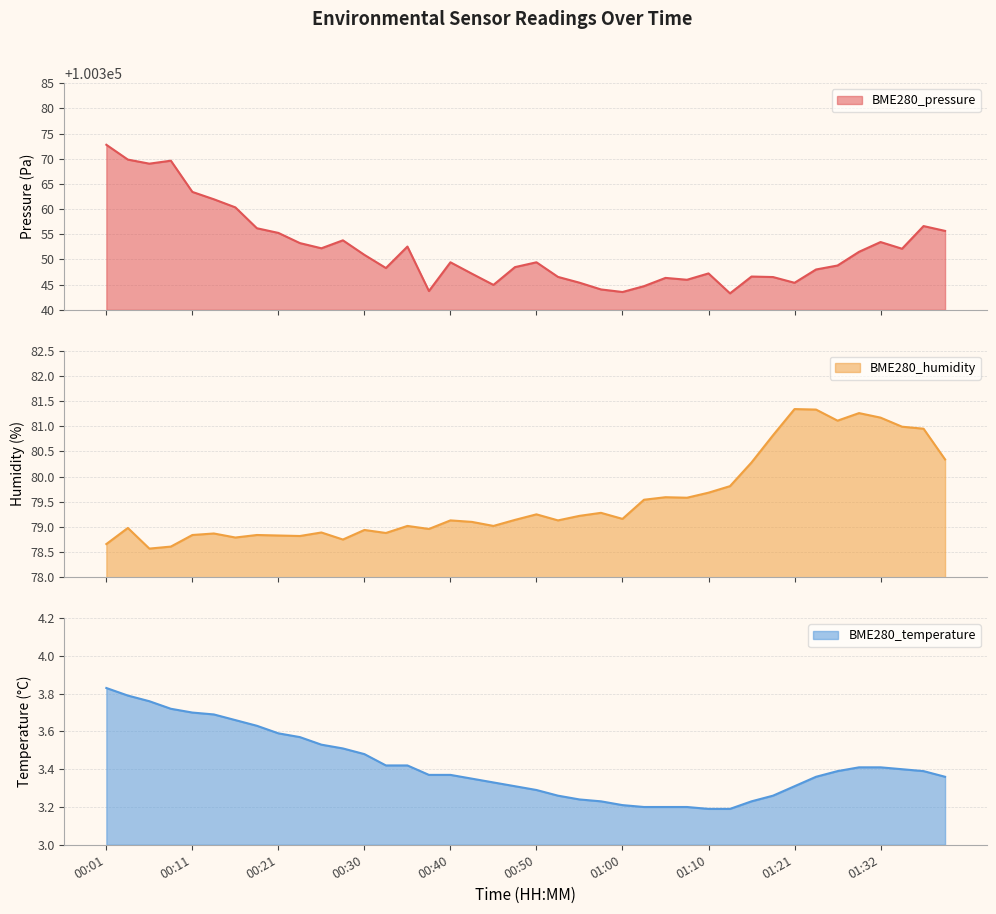

Which series has the largest range (max minus min)?

BME280_pressure